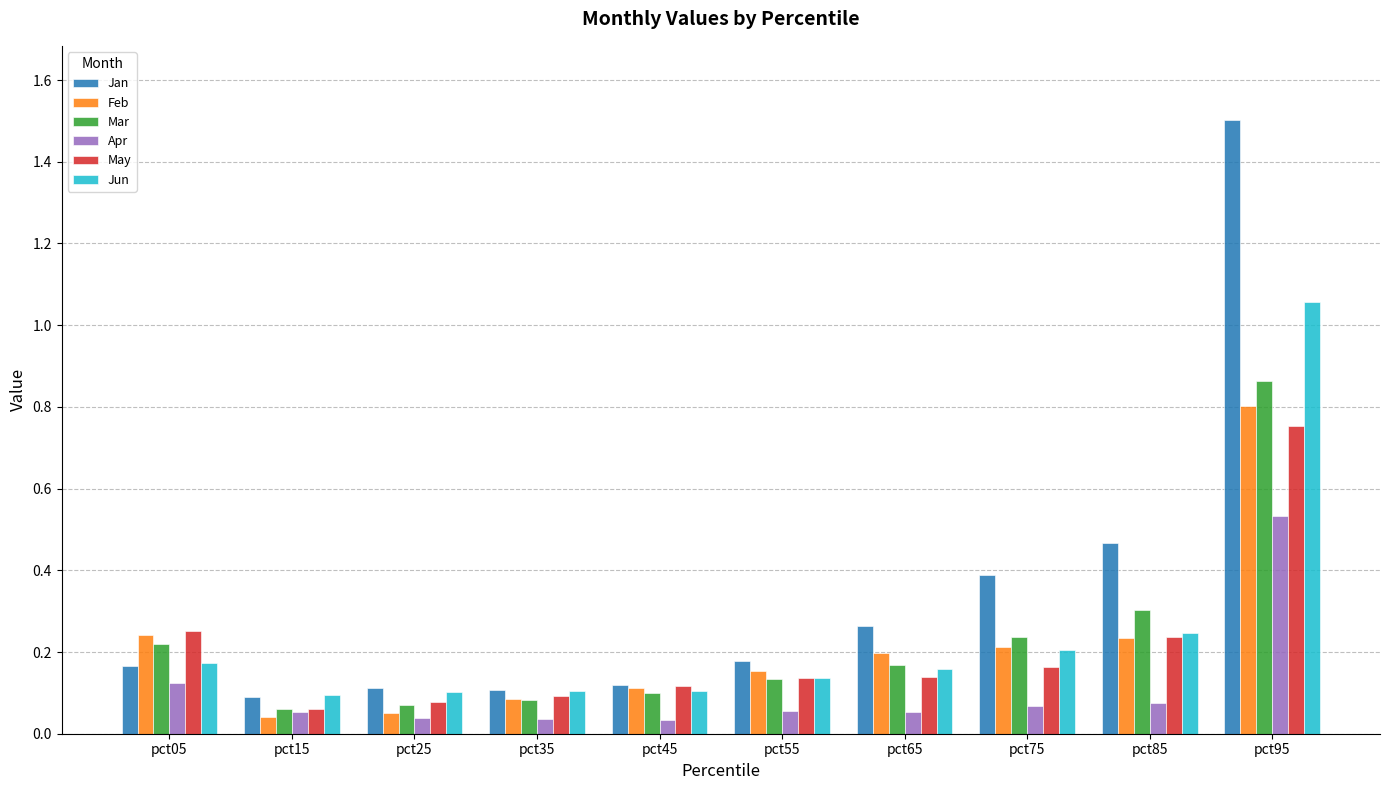

Which series has the largest total across all categories?

Jan